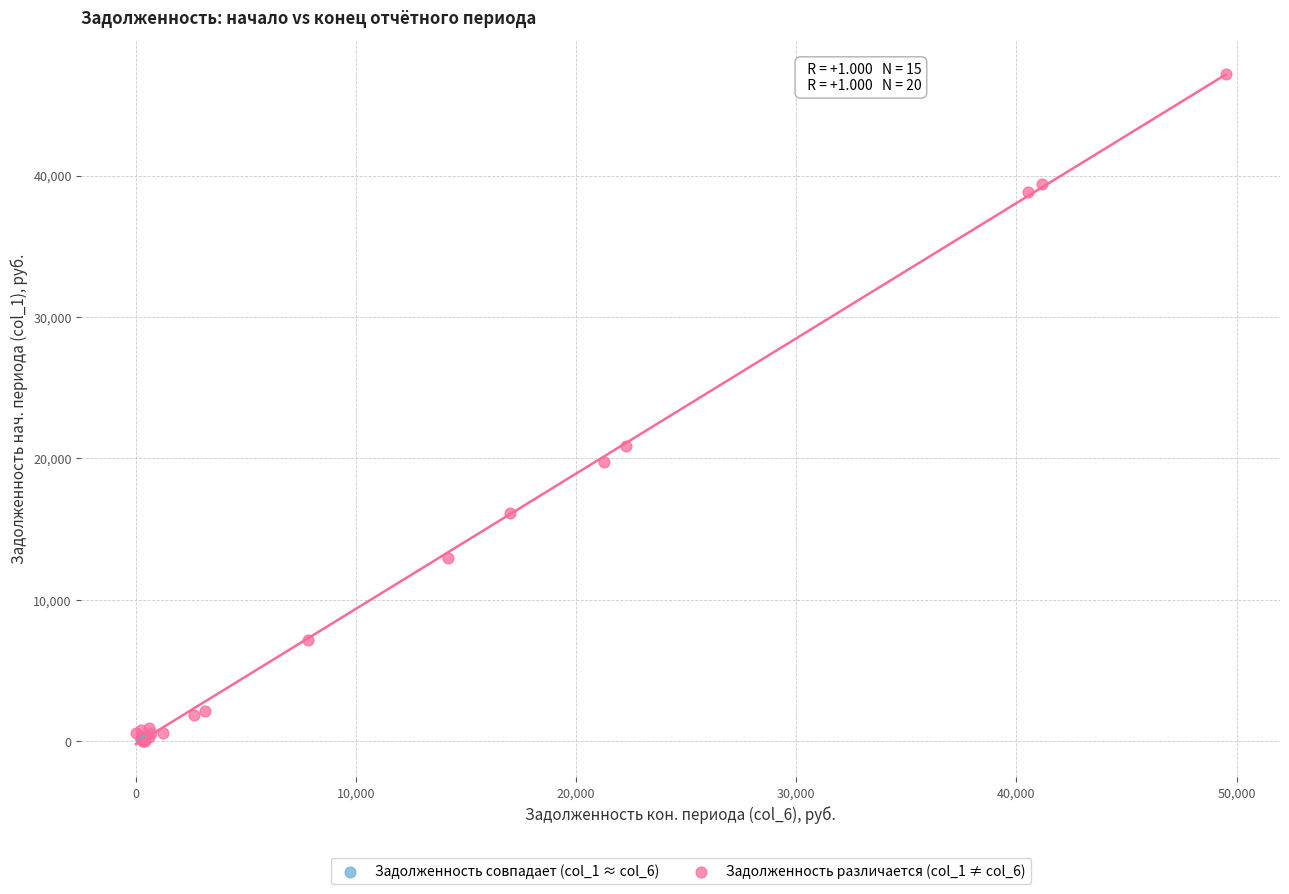

Which series has the widest spread of Y values?

Задолженность различается (col_1 ≠ col_6)